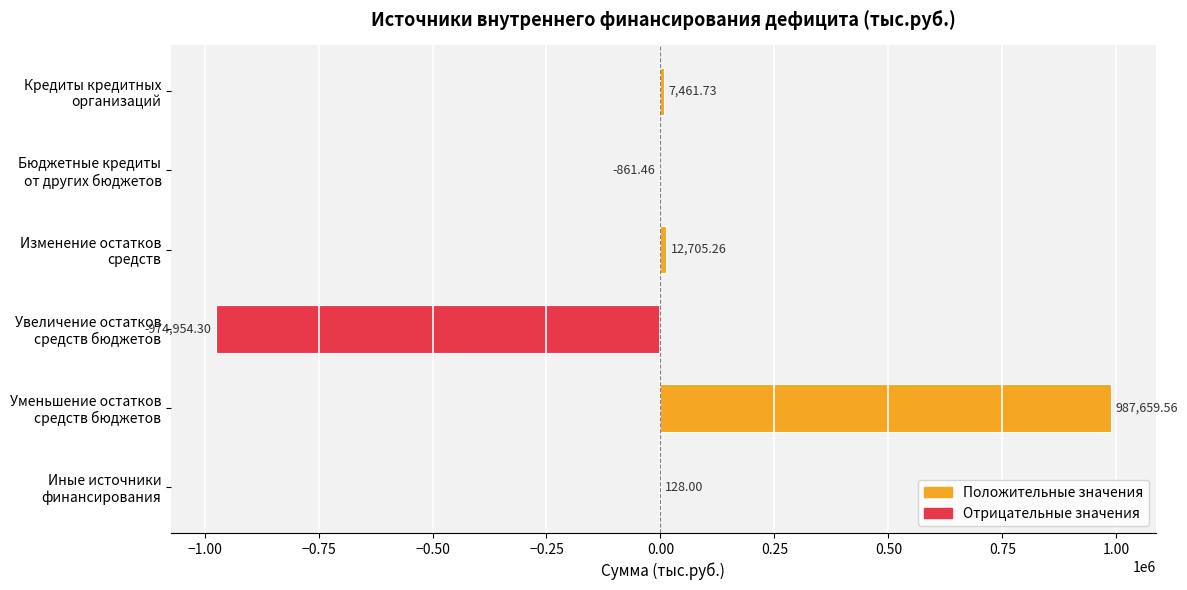

What is the sum of all values?

32138.8